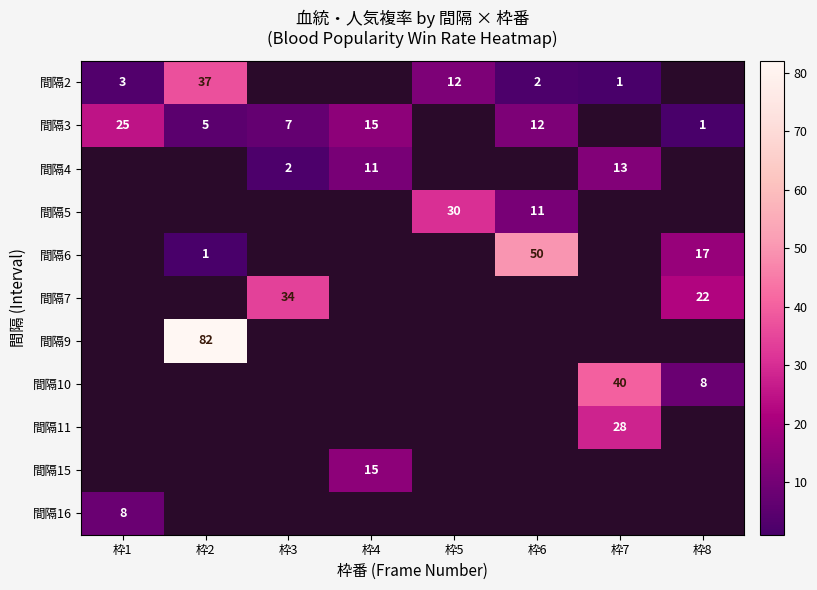

Is it true that 間隔3 equals 25 at 枠4?

False